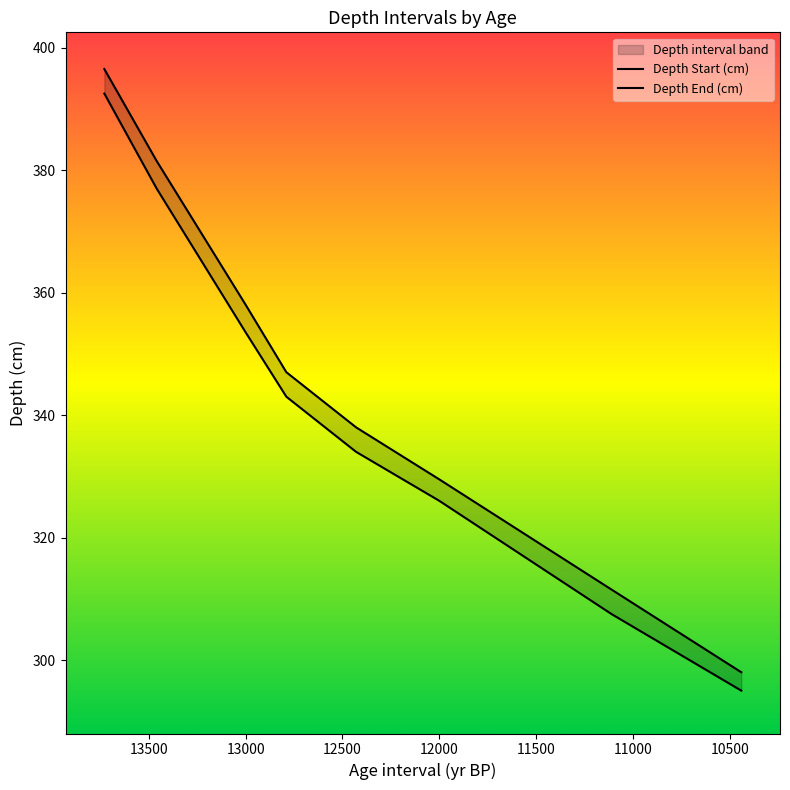

Is it true that Depth Start (cm) equals 237.6 at 13730?

False